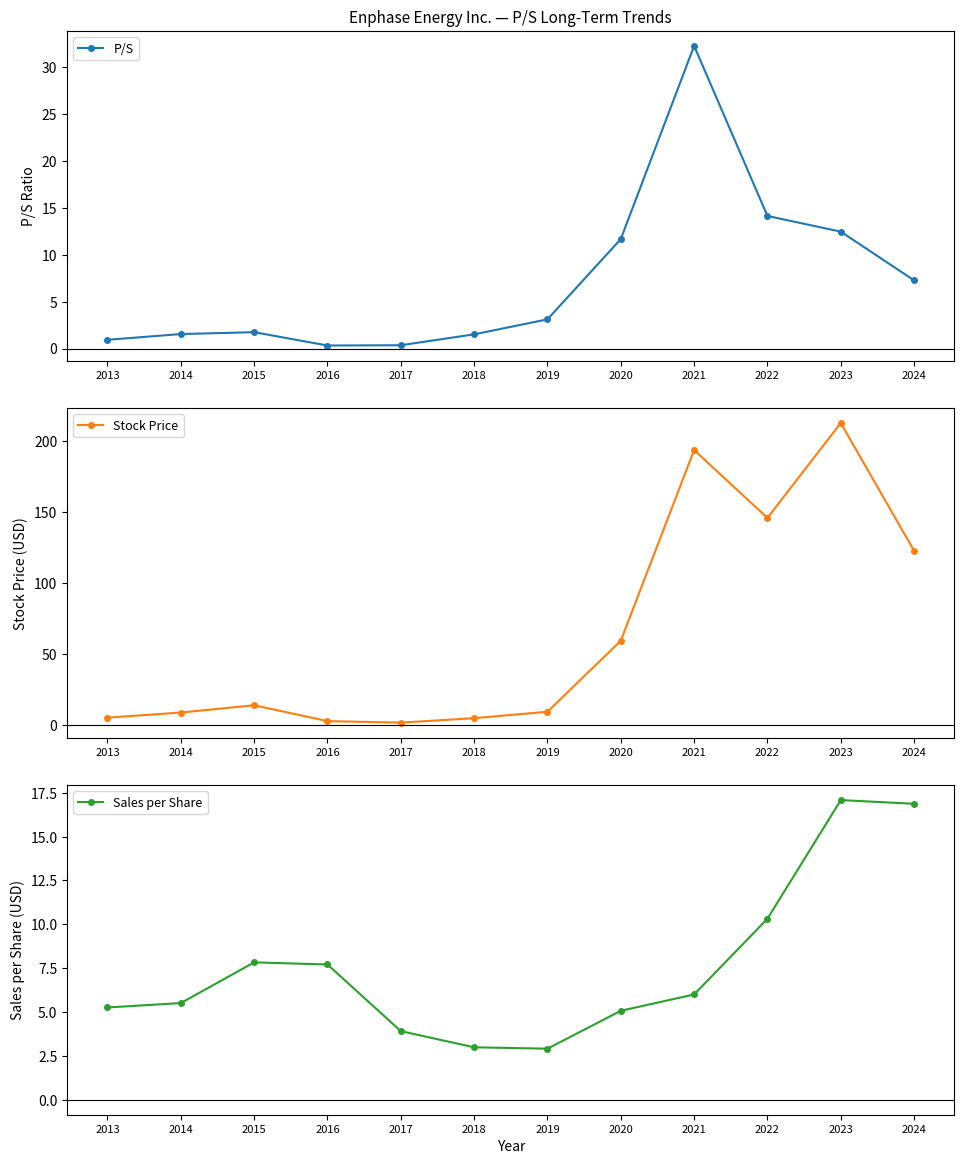

True or false: Sales per Share has a value of 3.8 at 2014.

False